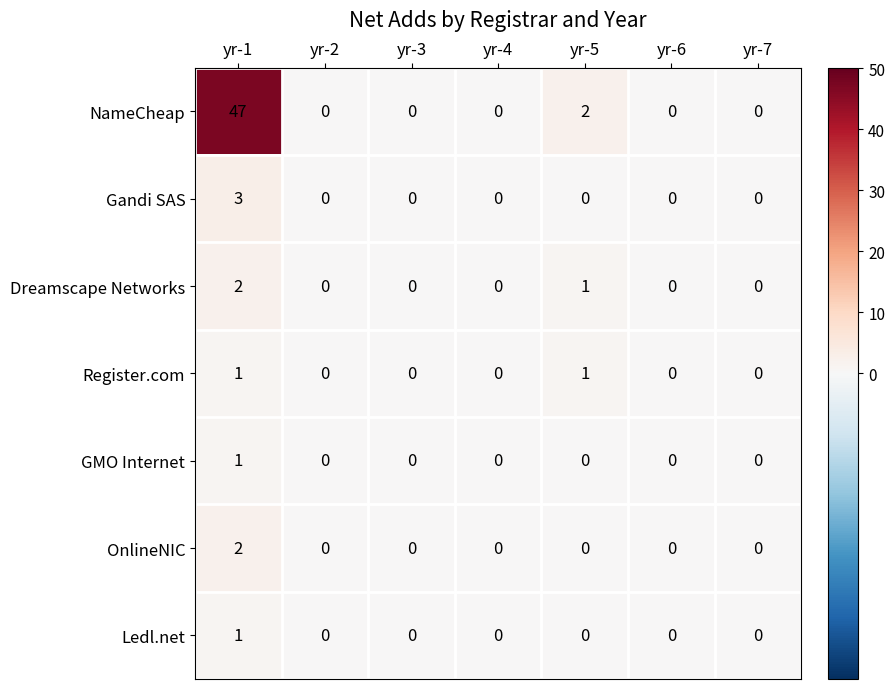

Which series has the largest total across all categories?

NameCheap